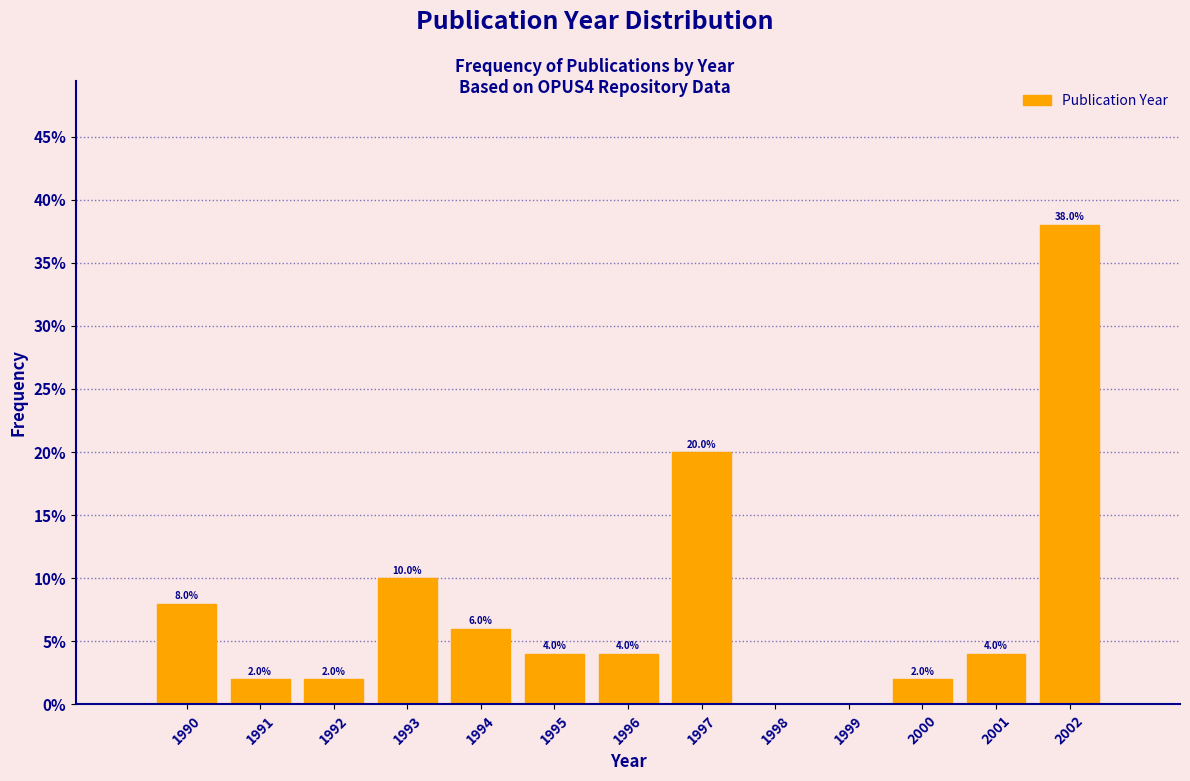

Are the bars horizontal?

No